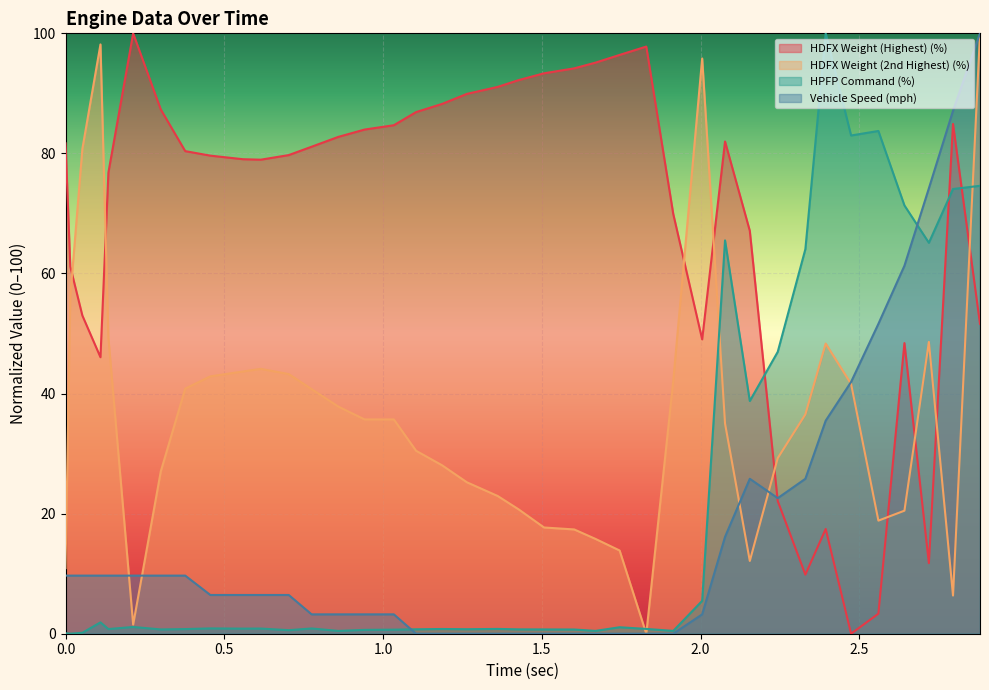

How many intersections are there between HDFX Weight (Highest) (%) and HPFP Command (%)?

3